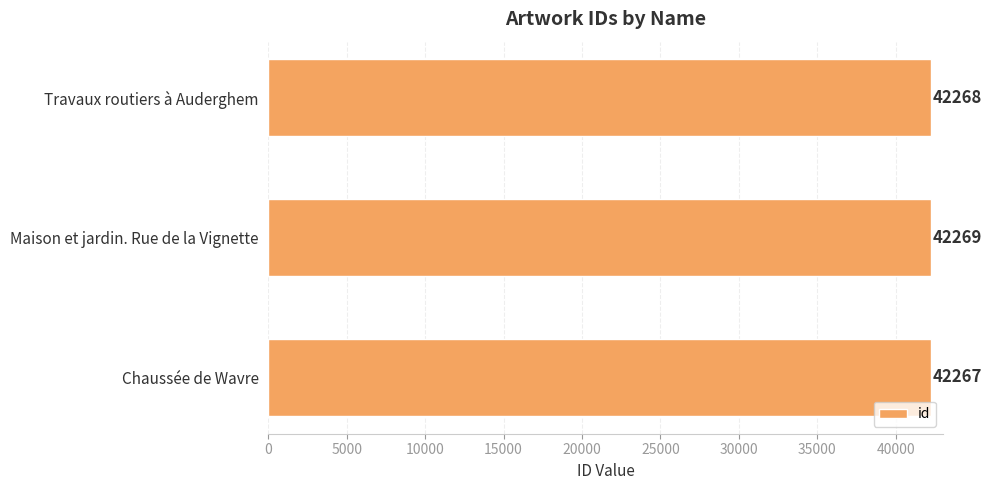

Rank the categories by value from highest to lowest.

Maison et jardin. Rue de la Vignette, Travaux routiers à Auderghem, Chaussée de Wavre